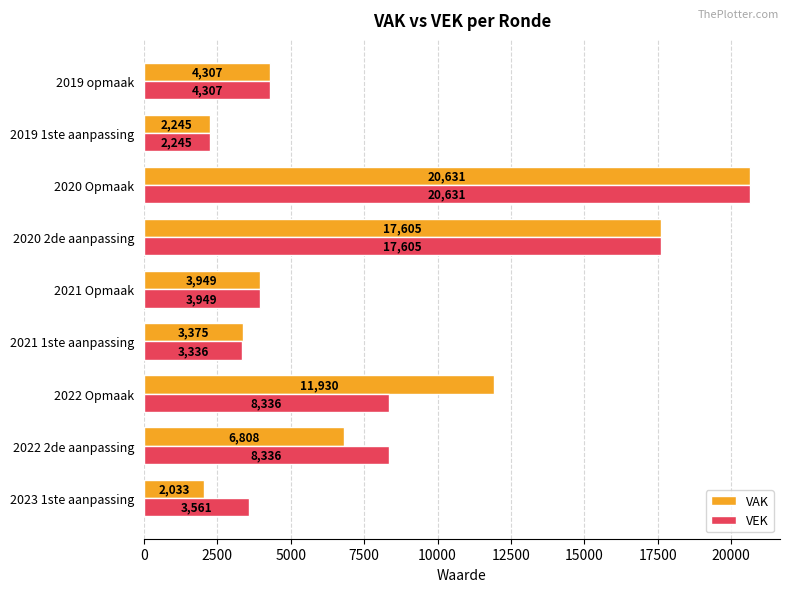

What is the difference between the maximum and minimum values in the VAK series?

18598